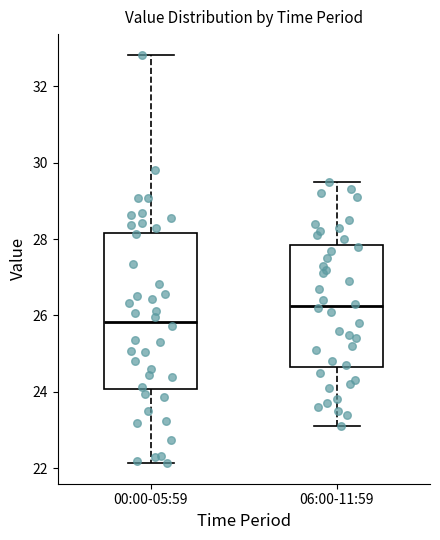

Reading left to right, read every box against the y-axis: the position of its median line, the range the box covers, and the ends of its whiskers. The values are not printed on the chart, so give them approximately, as read against the axis.

00:00-05:59: median 25.8, box 24.0 to 28.2, whiskers 22.2 to 32.8
06:00-11:59: median 26.2, box 24.6 to 27.8, whiskers 23.2 to 29.6